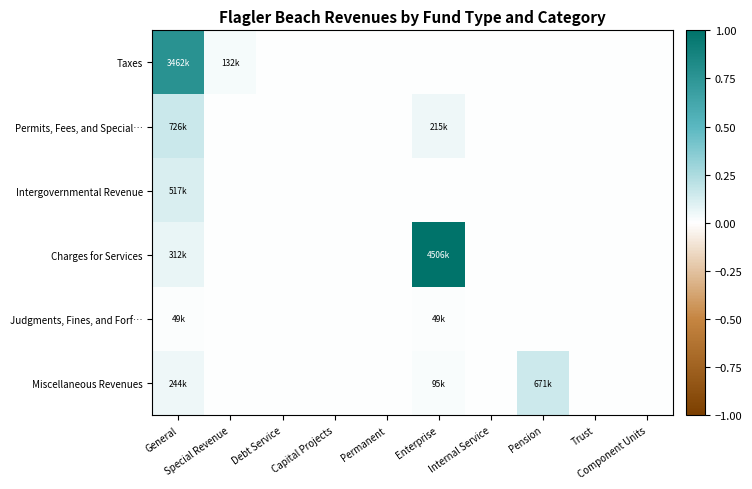

At how many categories does at least one series exceed 0?

4